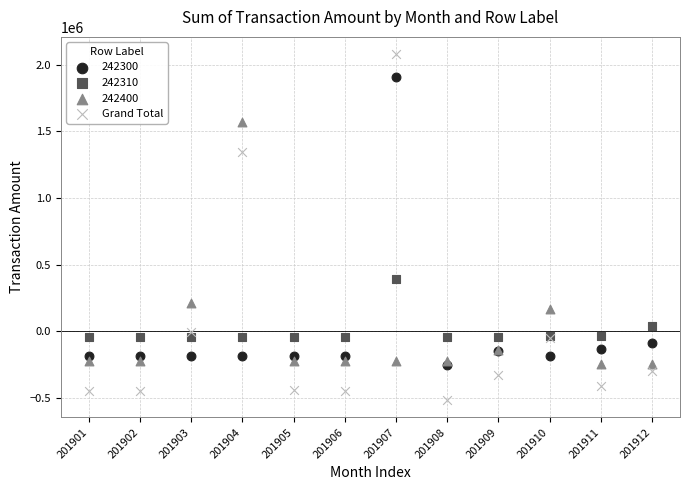

Which series contains the highest Y value?

Grand Total